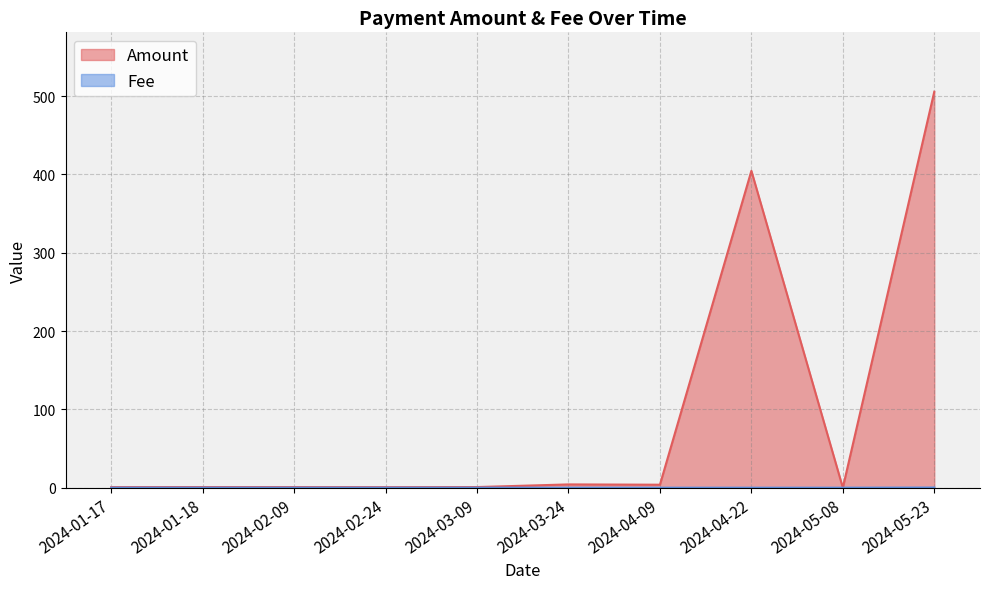

Does the chart have visible grid lines?

Yes